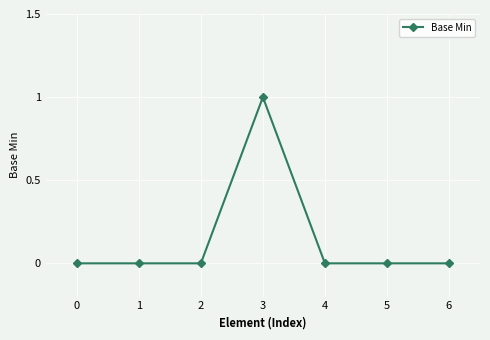

What is the value of the 4th point from the left?

1